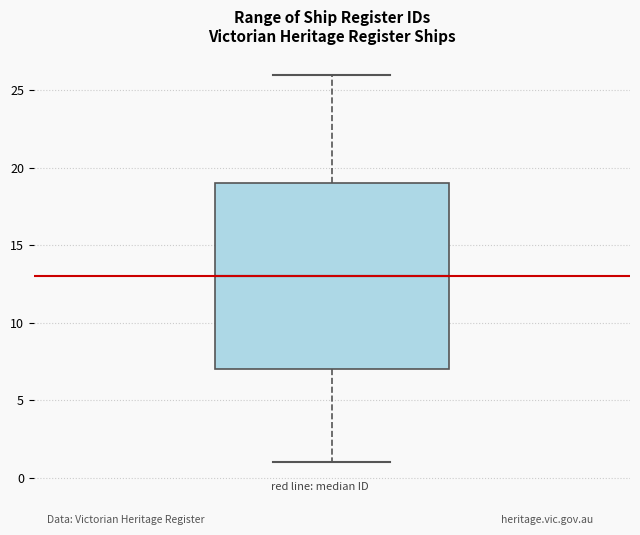

Where is the lower edge of the box on the y-axis? The values are not printed on the chart, so give them approximately, as read against the axis.

7